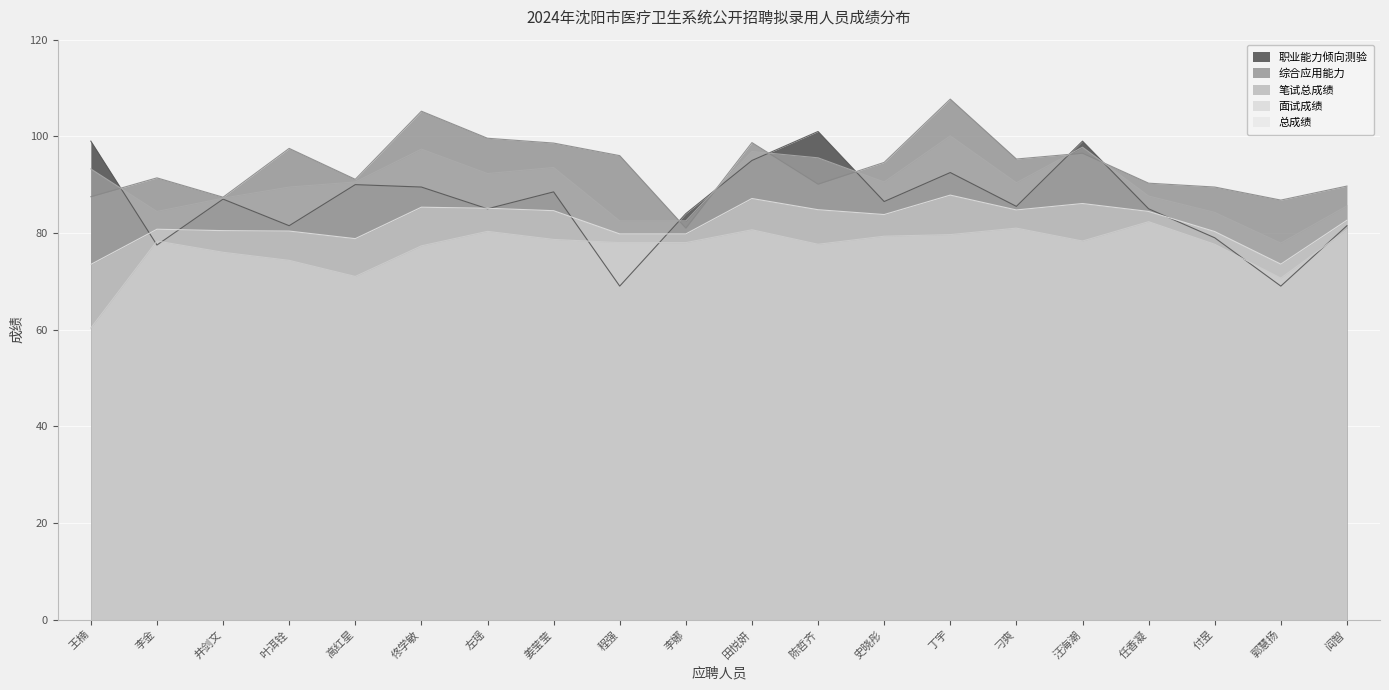

What is the label of the 13th point from the right?

姜莹莹